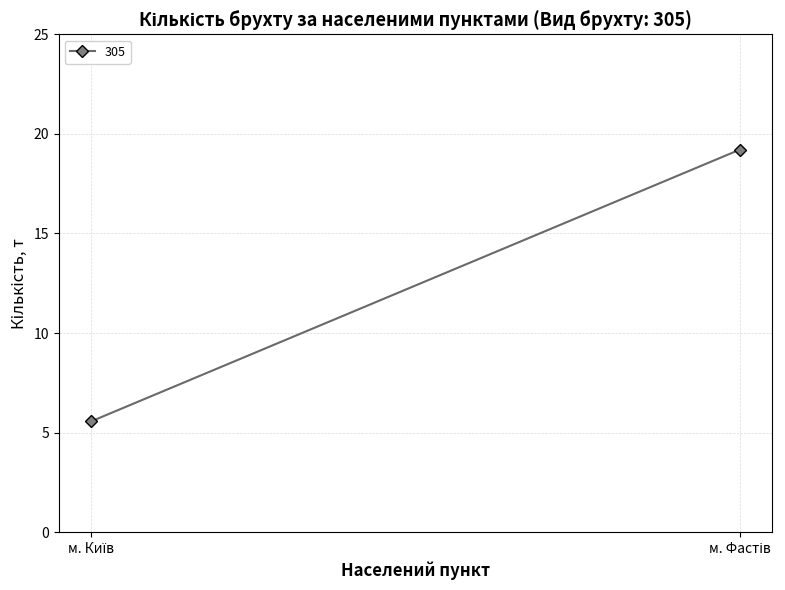

True or false: the data shows 19.2 at м. Фастів.

True